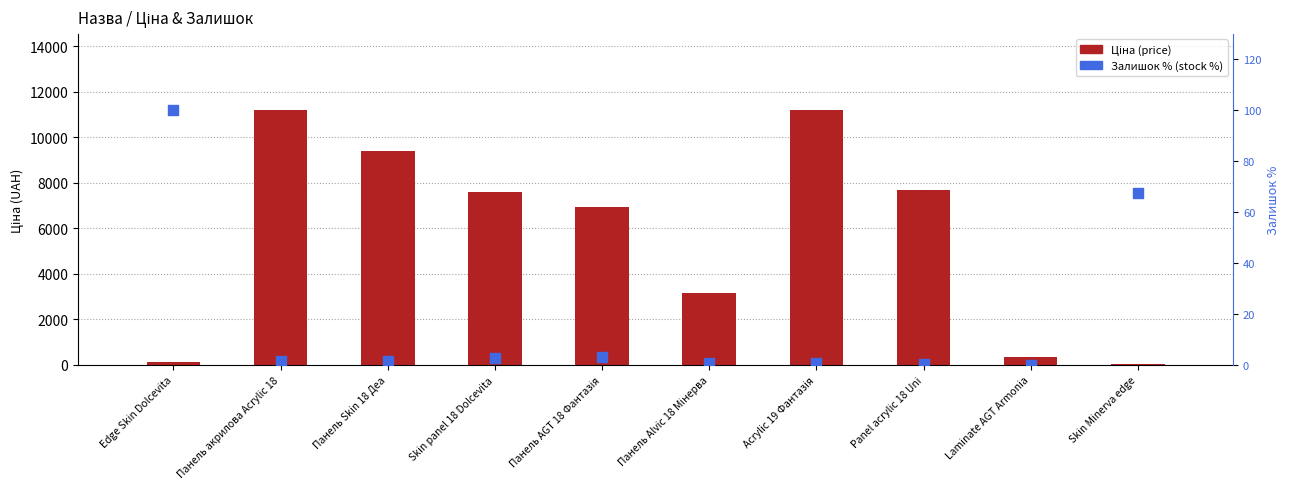

Which series reaches the minimum Y coordinate?

Залишок % (stock %)